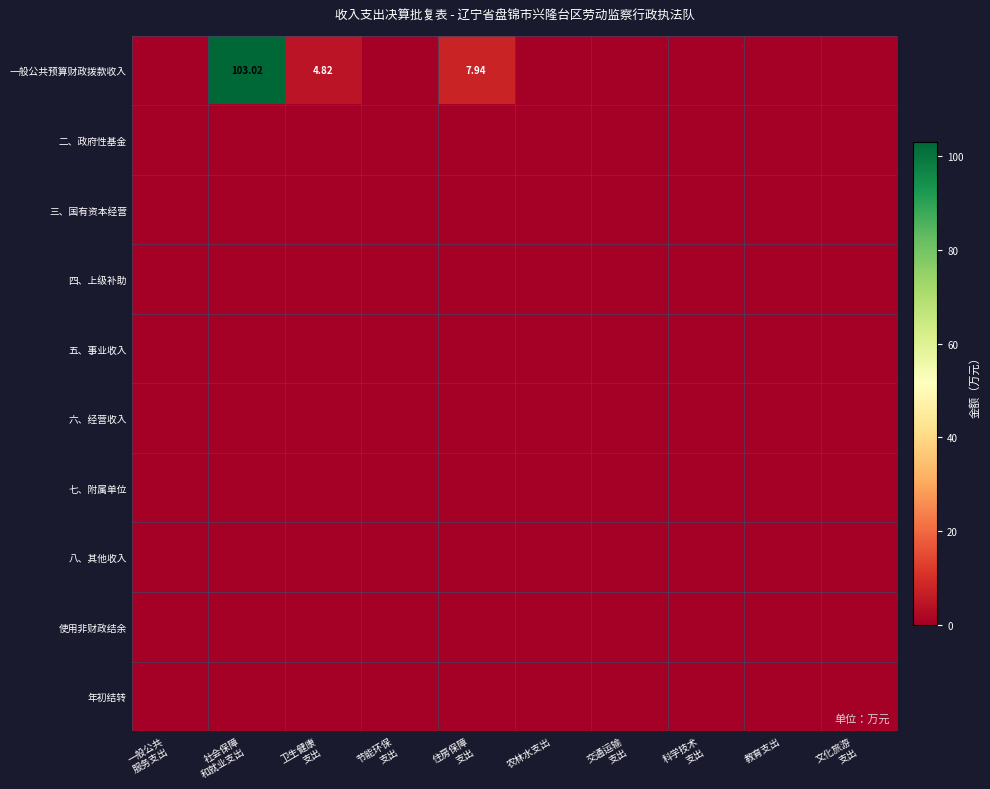

Which series has the largest range (max minus min)?

一般公共预算财政拨款收入